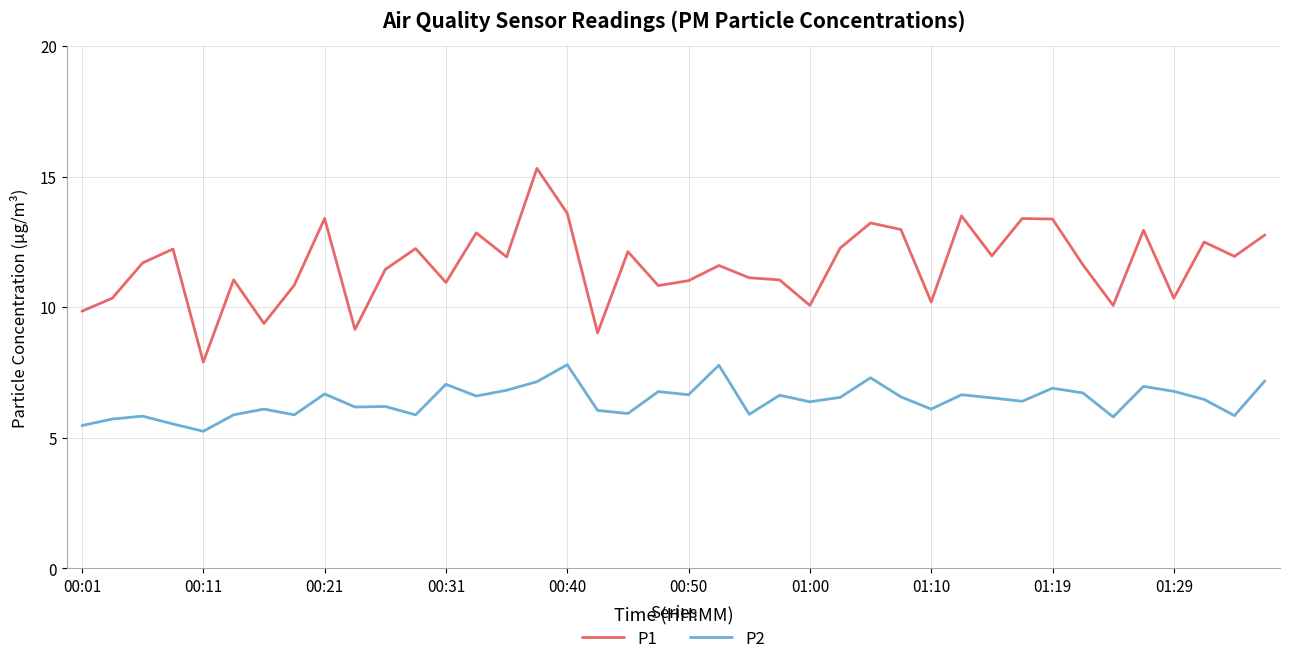

List the series in order of their overall mean, lowest first.

P2, P1